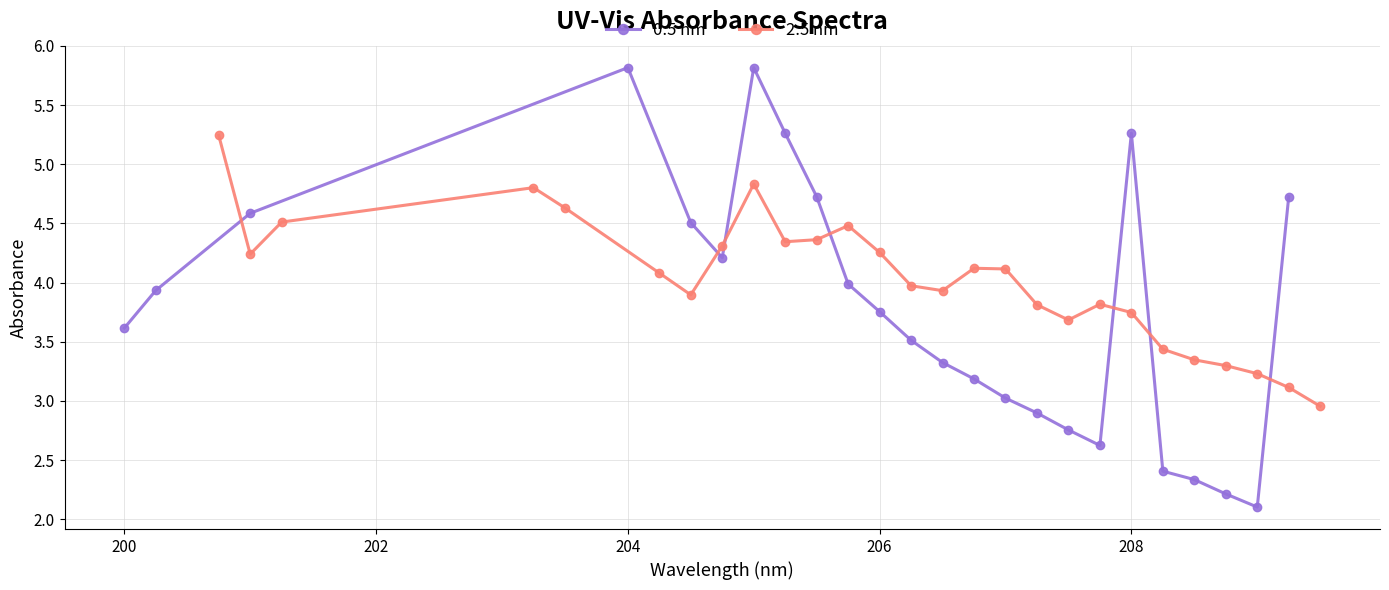

Does the chart display data point markers on the line(s)?

Yes